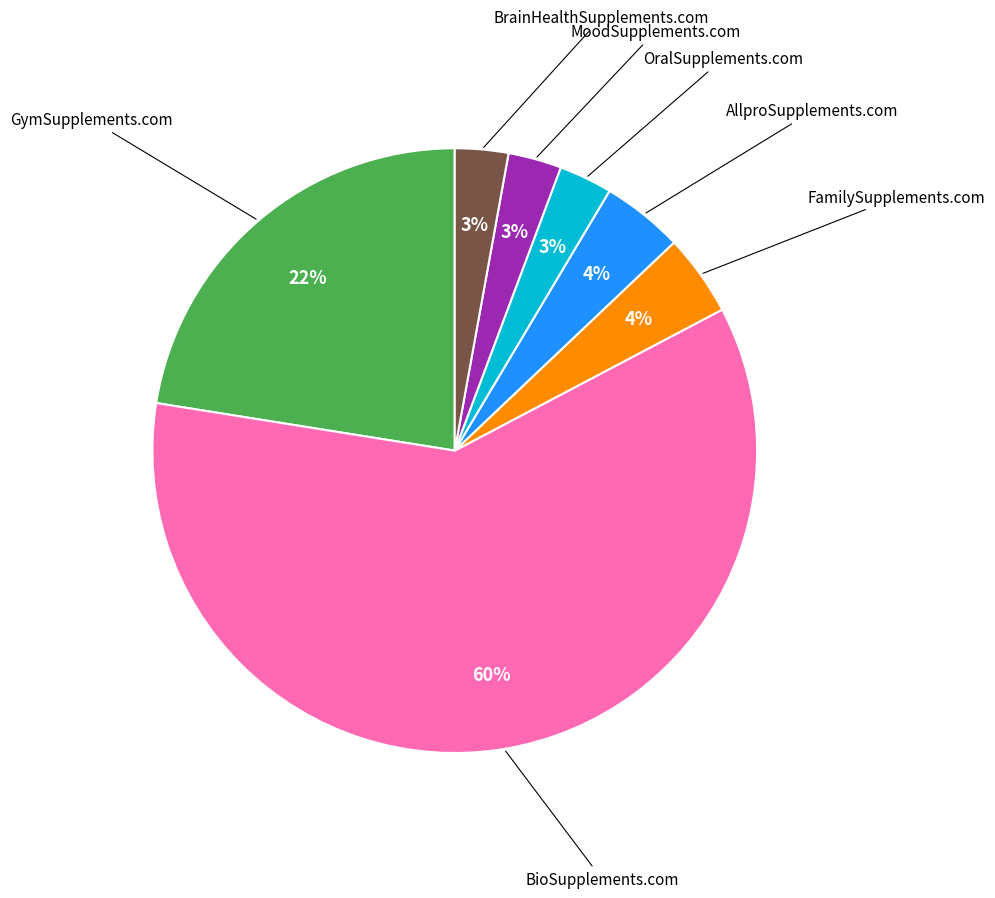

Count the number of slices in the pie.

7